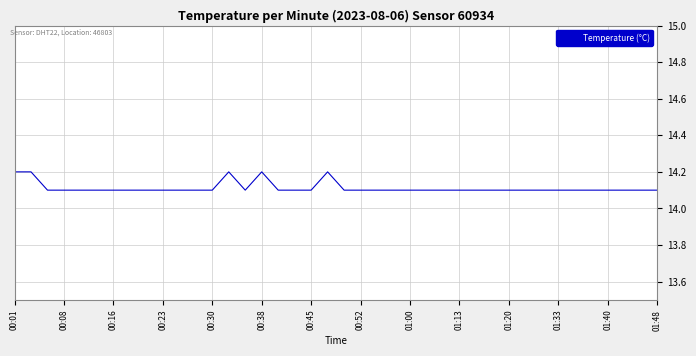

What is the smallest value displayed?

14.1